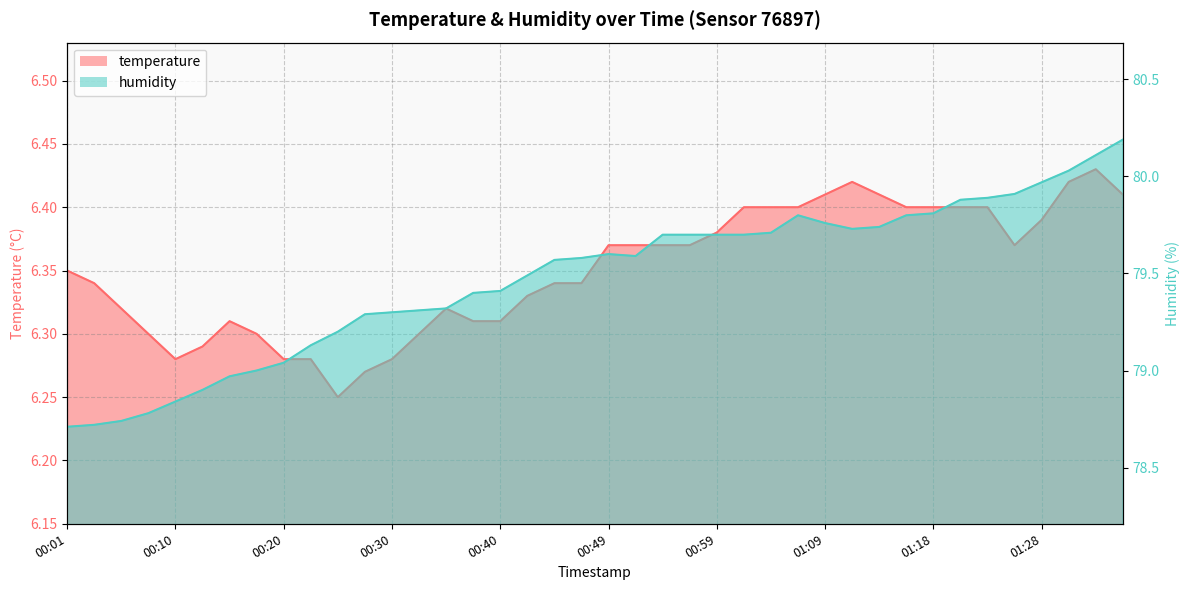

Between 00:49 and 01:18, which series saw the biggest shift?

humidity